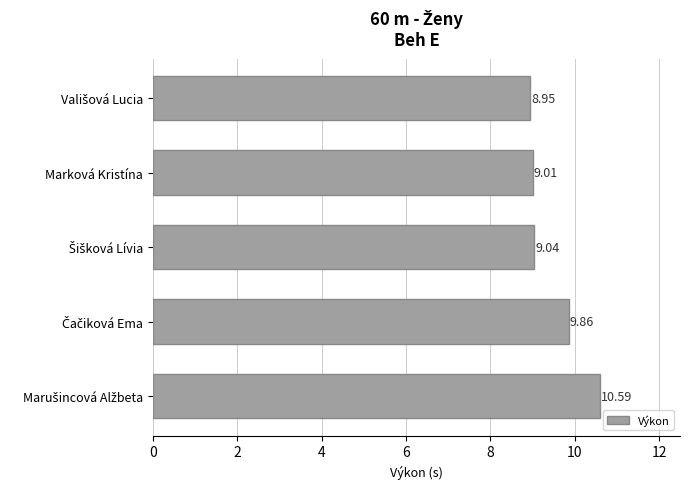

Does the chart contain stacked bars?

No